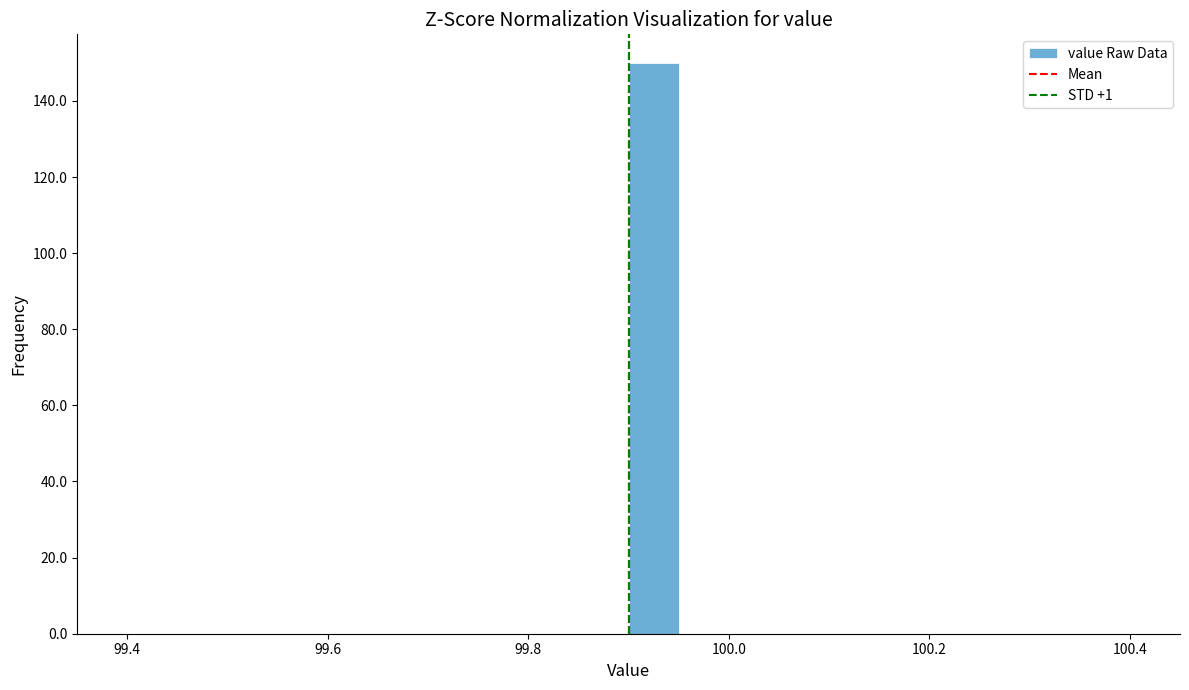

Read against the x-axis, roughly where is the centre of the tallest bar?

99.92